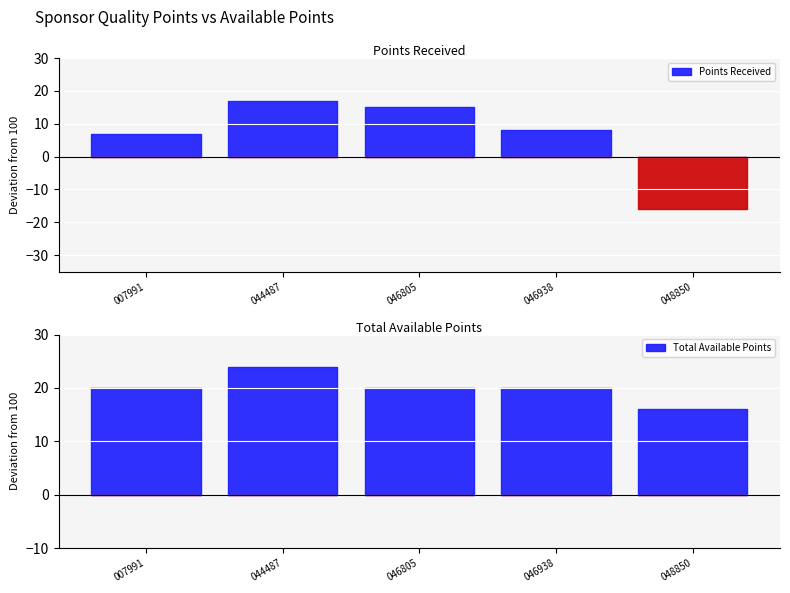

True or false: Points Received and Total Available Points intersect in this chart.

False